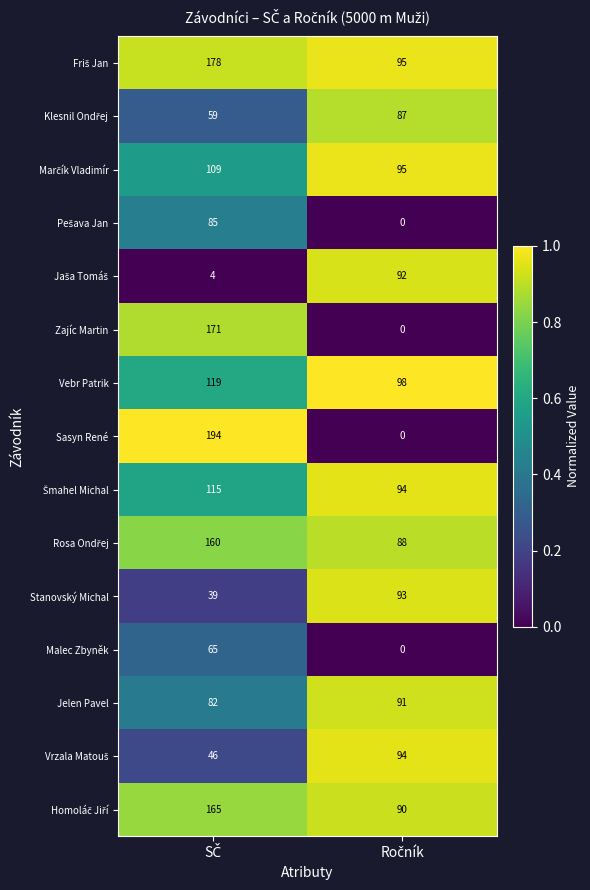

What is the maximum value shown in the chart?

194